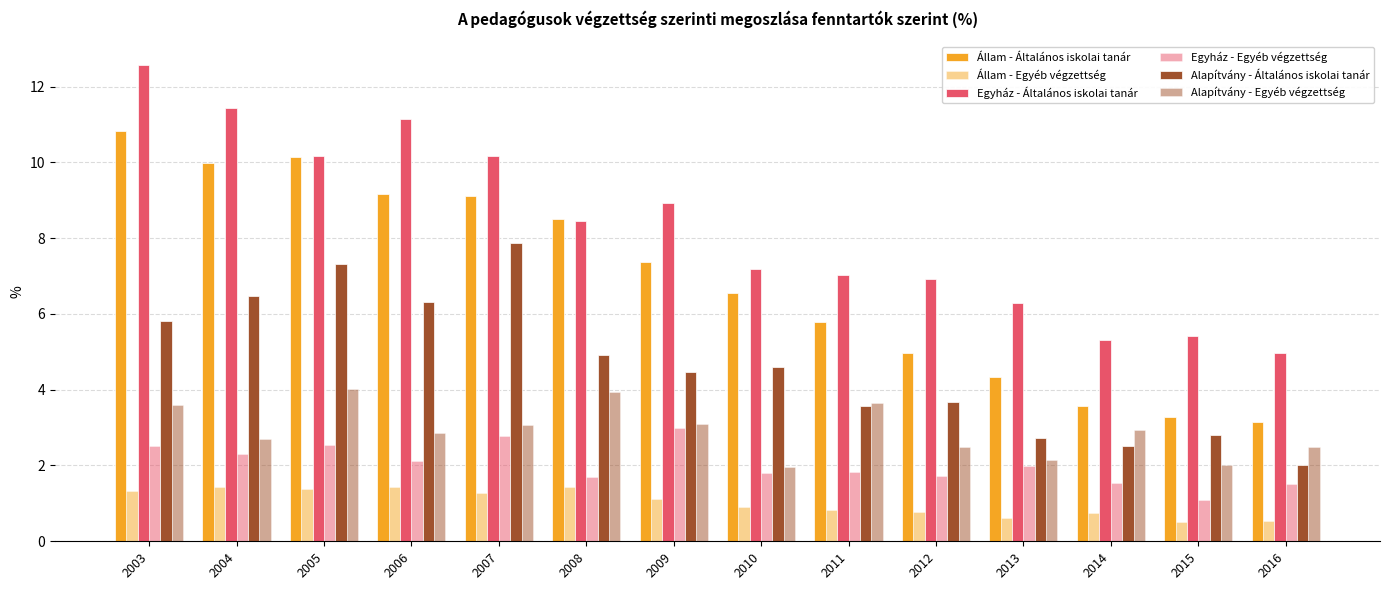

What is the difference between the maximum and second lowest values in the Egyház - Egyéb végzettség series?

1.5